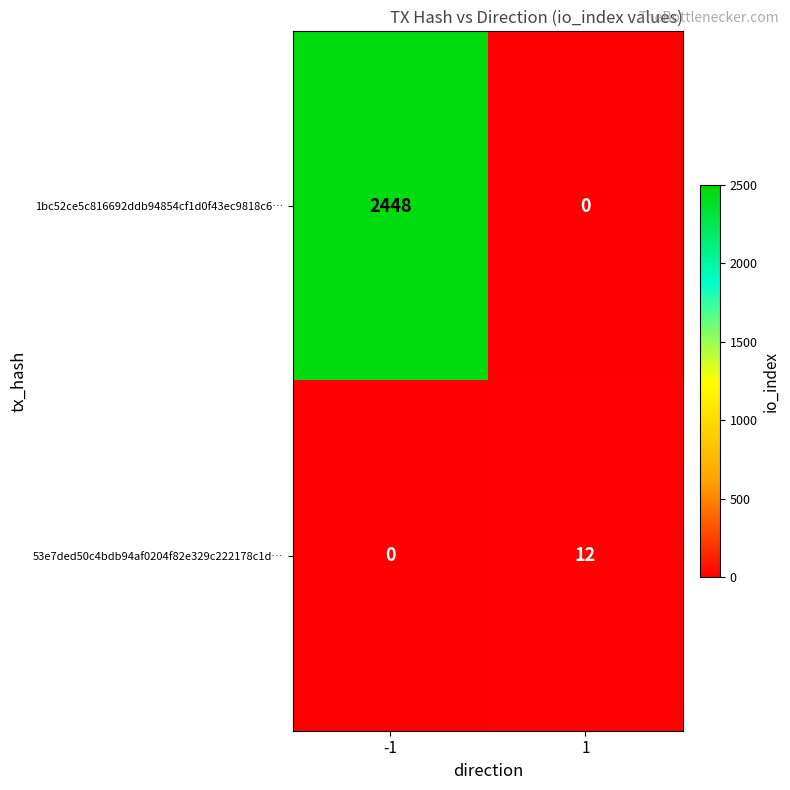

Is it true that 53e7ded50c4bdb94af0204f82e329c222178c1d… equals 8 at -1?

False